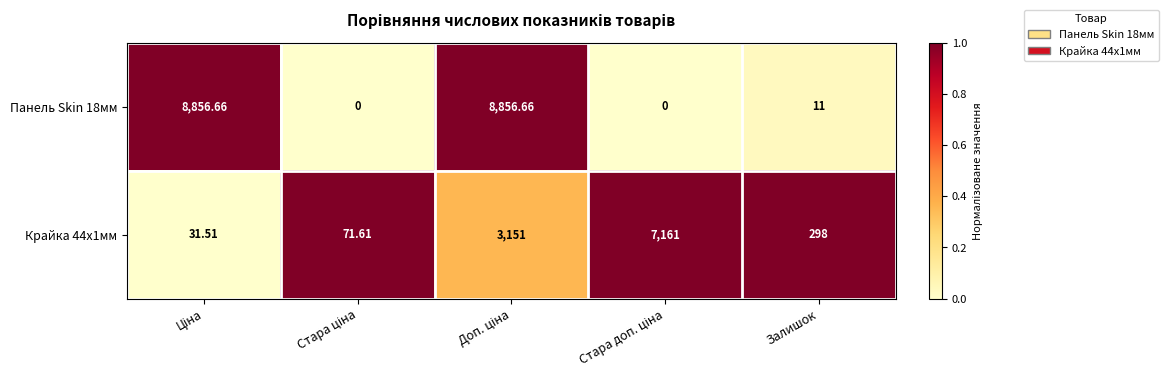

At which label is Панель Skin 18мм closest to 4428?

Залишок